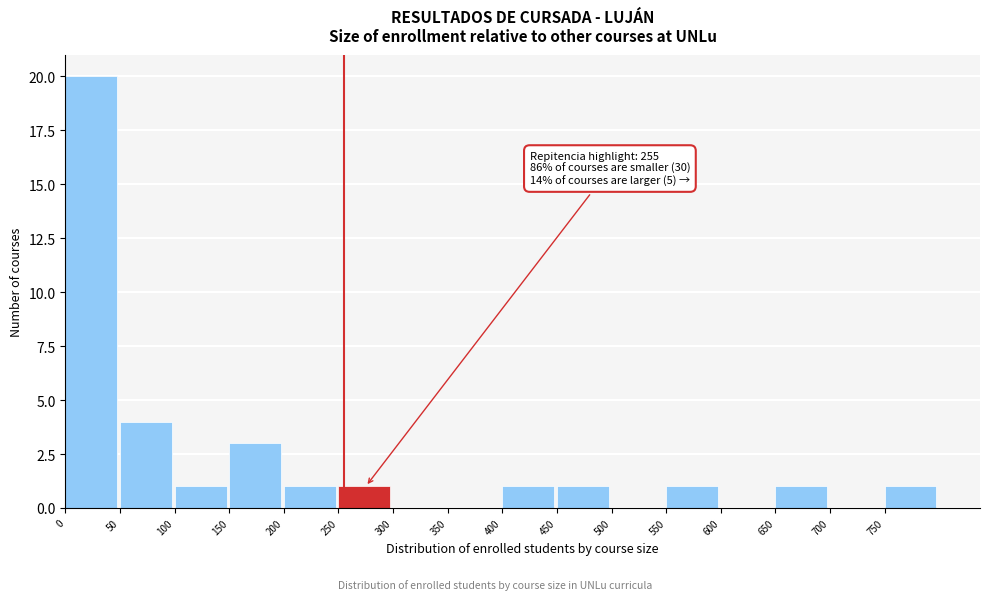

Over which range of the x-axis is the bar tallest?

0 to 50